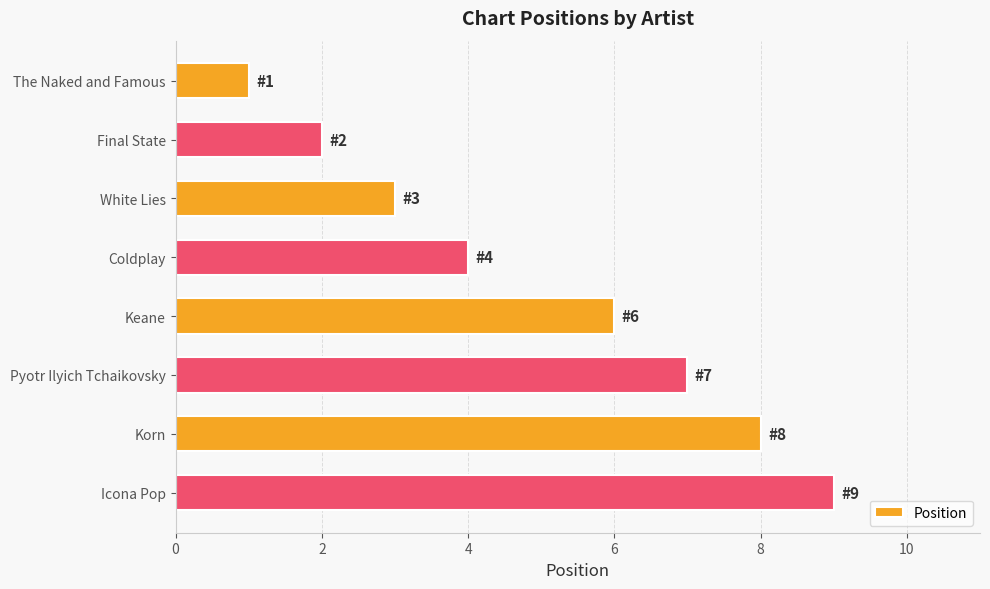

Count the values in the range 3 to 8.

5